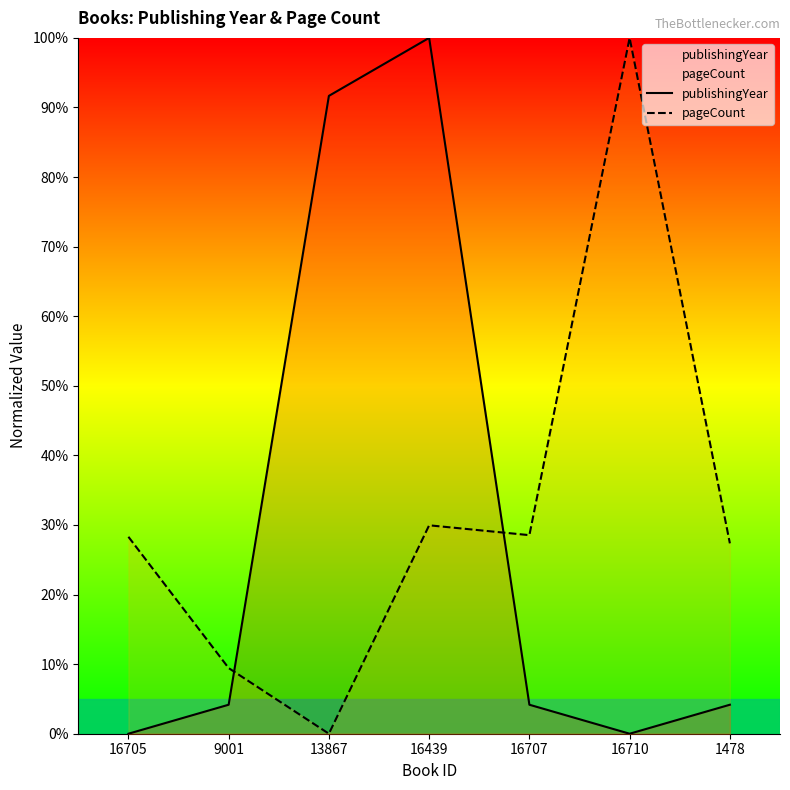

Which series has the largest total across all categories?

pageCount